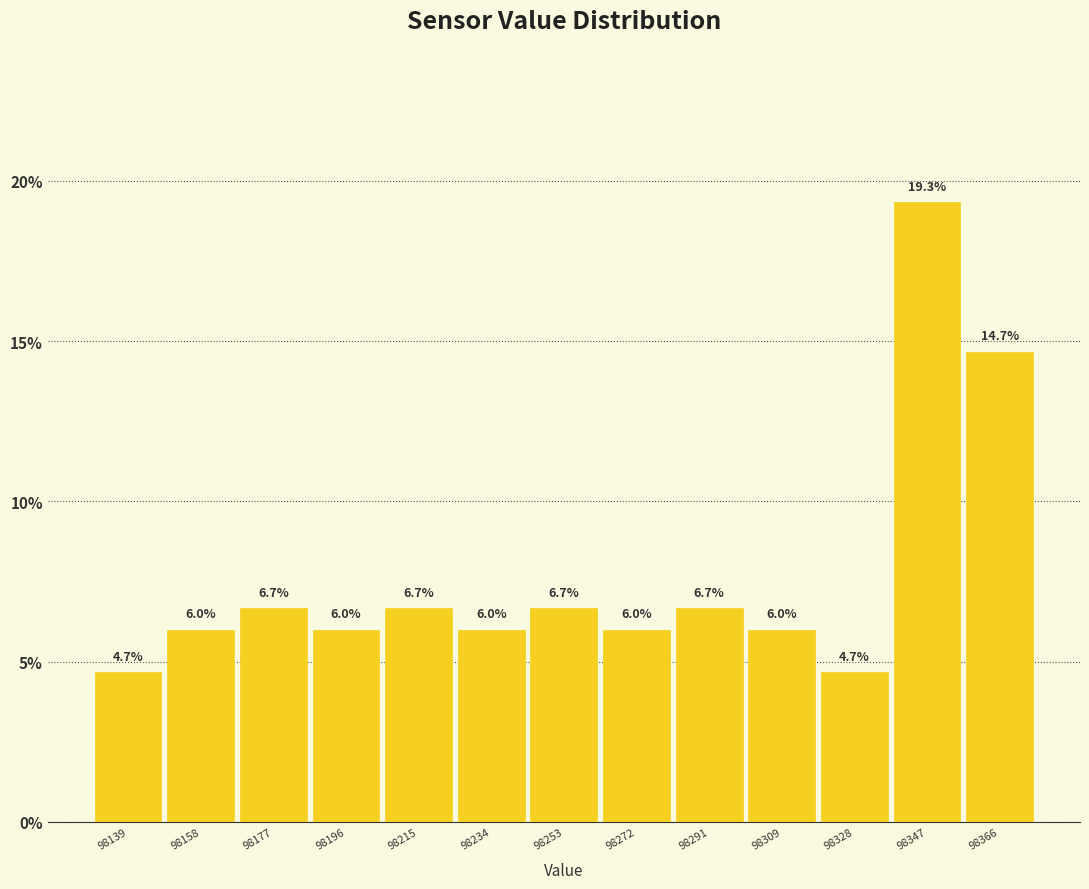

Reading left to right, transcribe this chart: for each bar, give the range it covers on the x-axis and its height. The bar edges are not printed on the chart, so give them approximately, as read against the axis.

98130 to 98148: 4.7
98148 to 98168: 6.0
98168 to 98186: 6.7
98186 to 98206: 6.0
98206 to 98224: 6.7
98224 to 98244: 6.0
98244 to 98262: 6.7
98262 to 98282: 6.0
98282 to 98300: 6.7
98300 to 98320: 6.0
98320 to 98338: 4.7
98338 to 98358: 19.3
98358 to 98376: 14.7